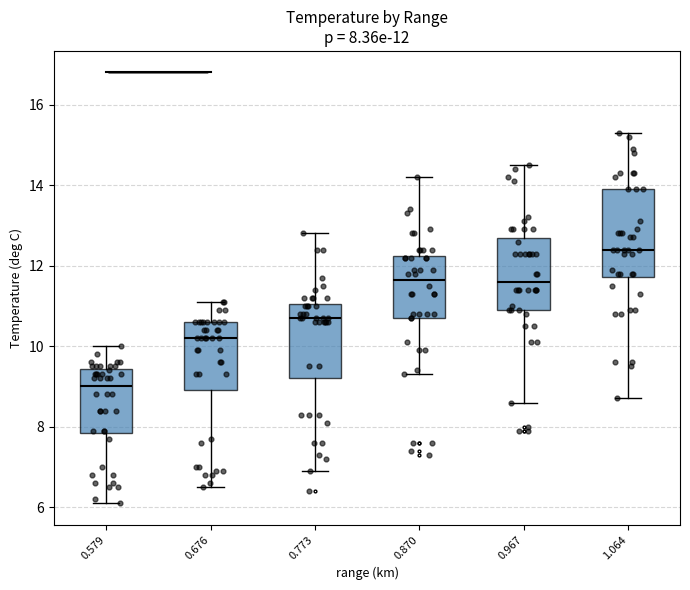

Which box's median line is the highest?

1.064